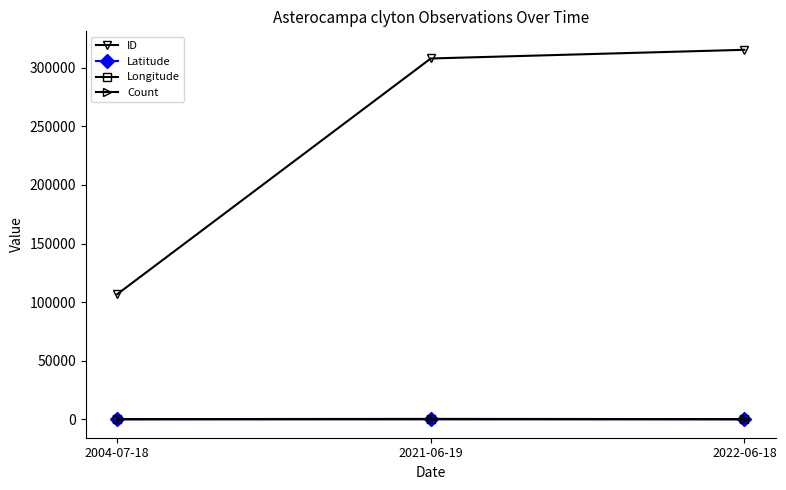

Which series has the largest total across all categories?

ID